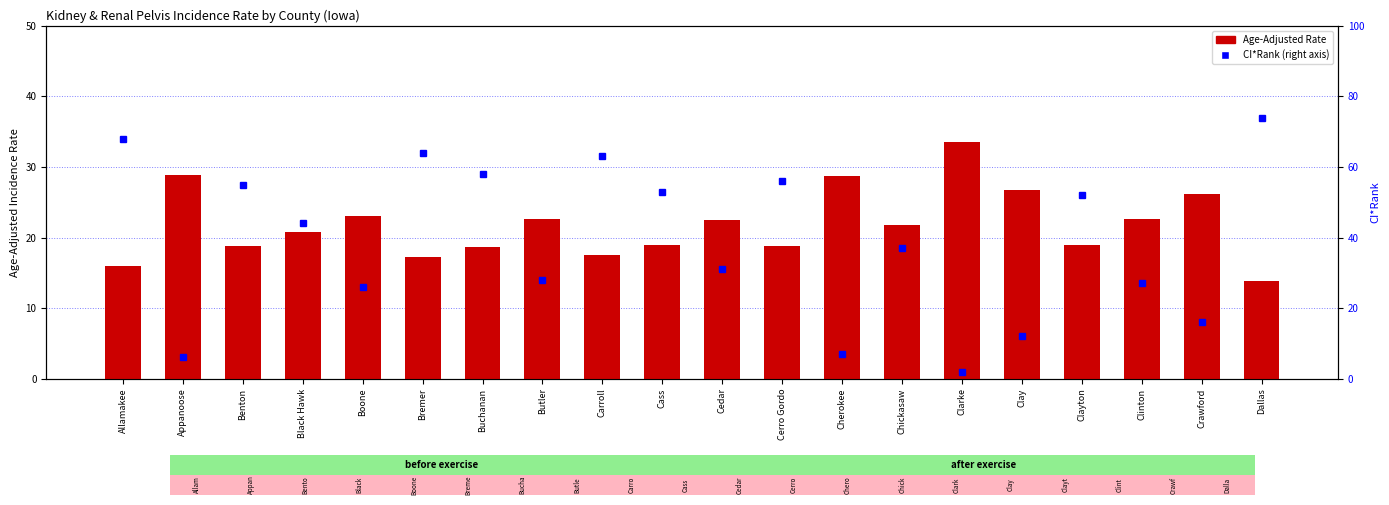

What is the maximum value for CI*Rank?

74.0